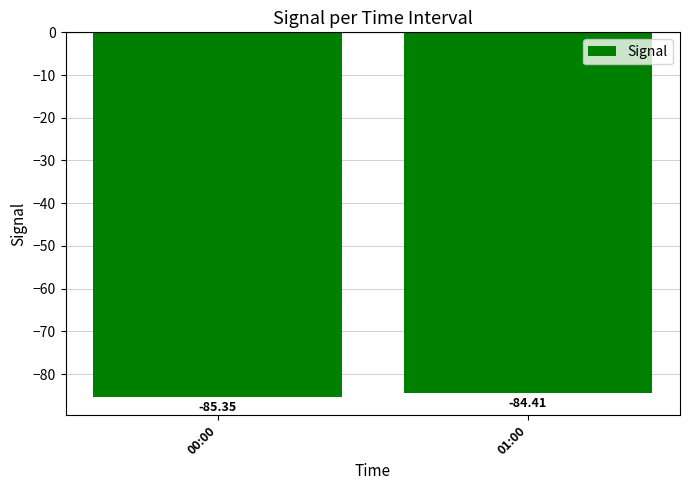

What is the sum of all values?

-169.8